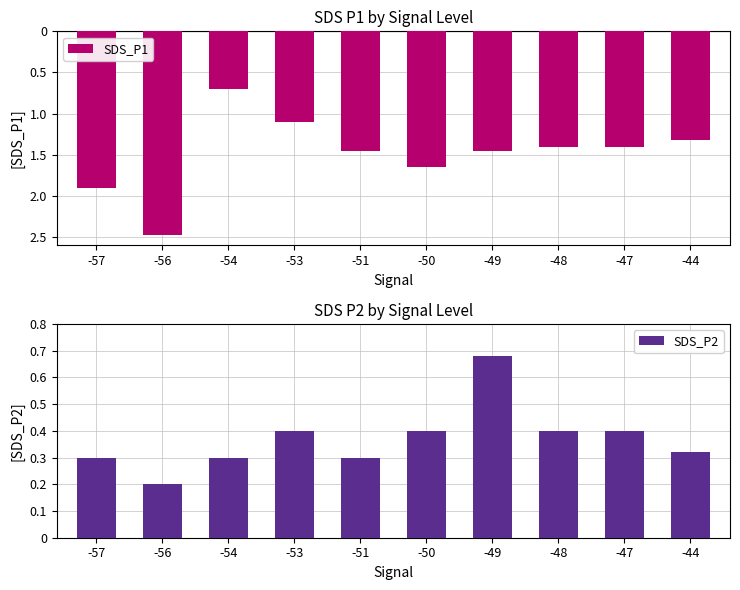

Is it true that SDS_P2 equals 0.4 at -53?

True